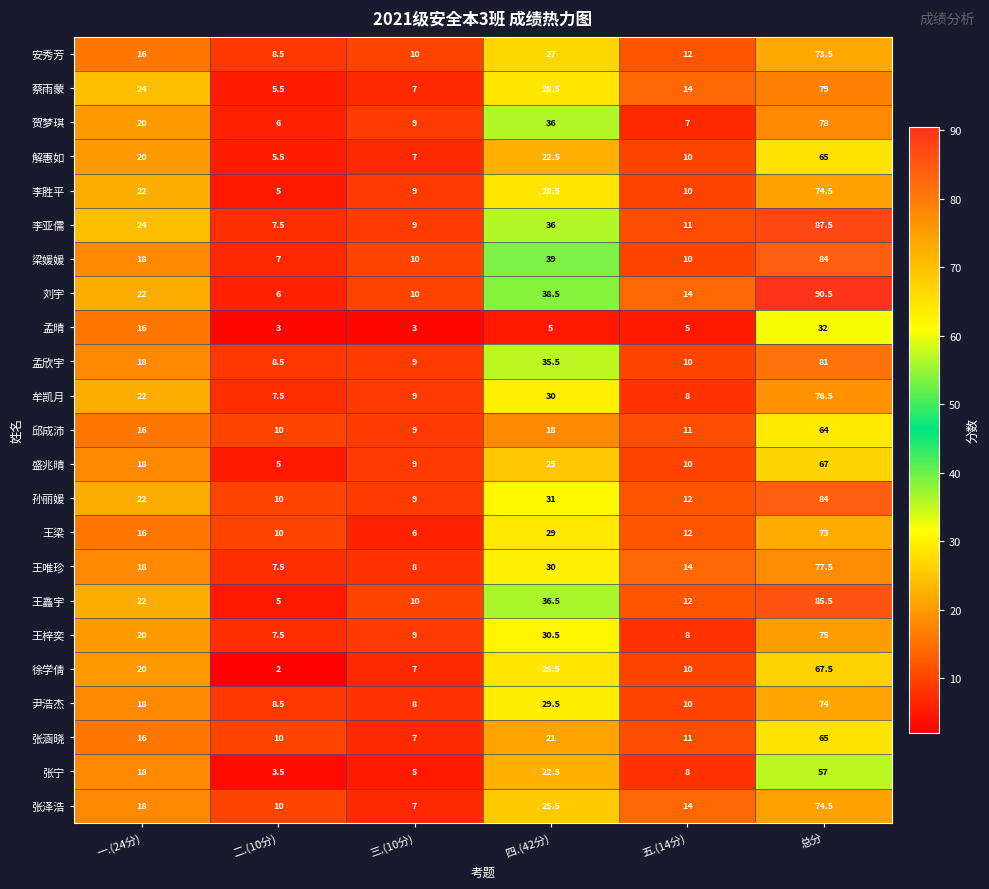

What is the approximate value of 孙丽媛 at 三.(10分)?

9.0